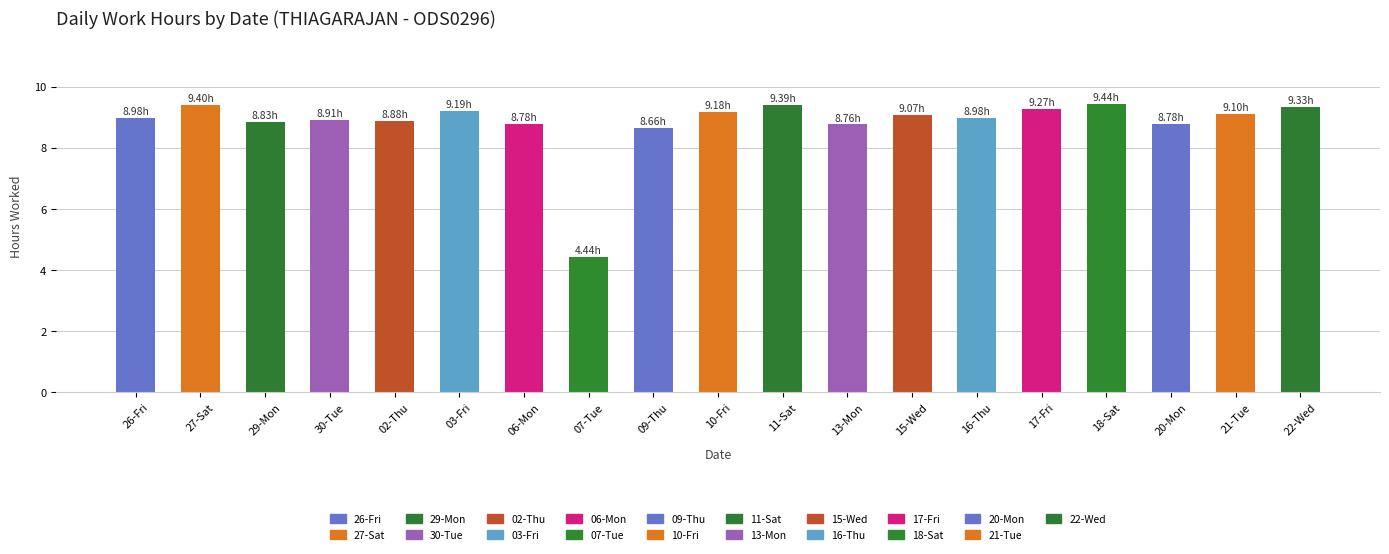

What is the difference between the second highest and minimum values?

5.0